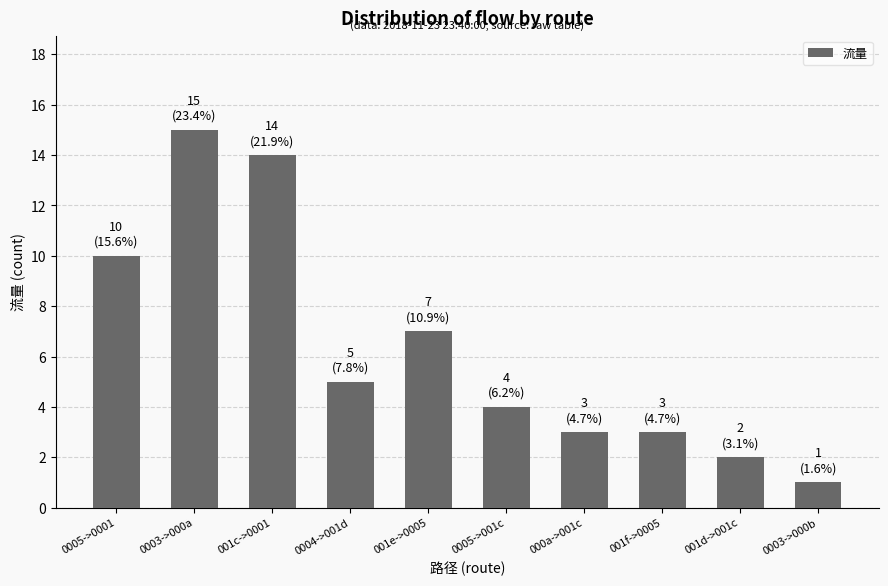

What is the label of the 2nd bar from the right?

001d->001c